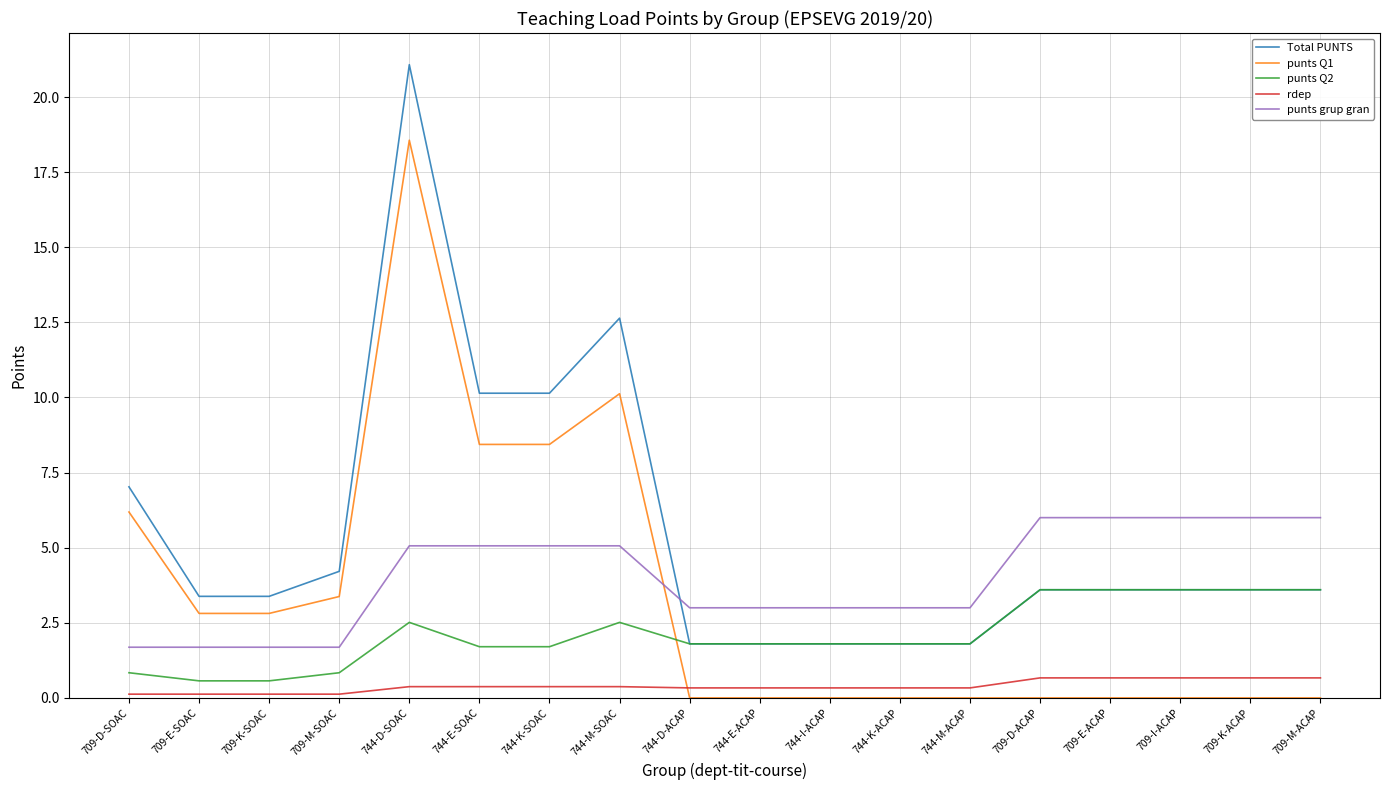

Is the value of rdep at 744-K-SOAC greater than the value of Total PUNTS at 709-D-ACAP?

No